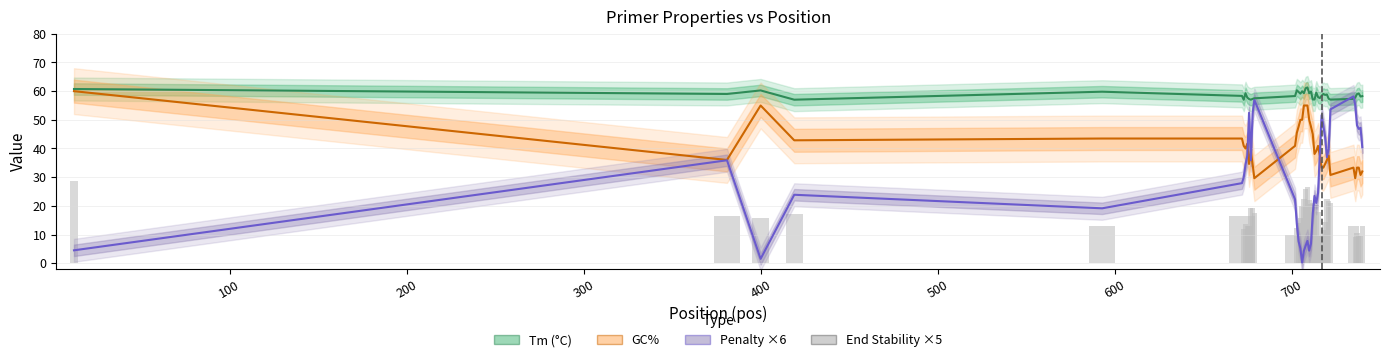

What are all the series names shown in the legend?

Tm (°C), GC%, Penalty ×6, End Stability ×5